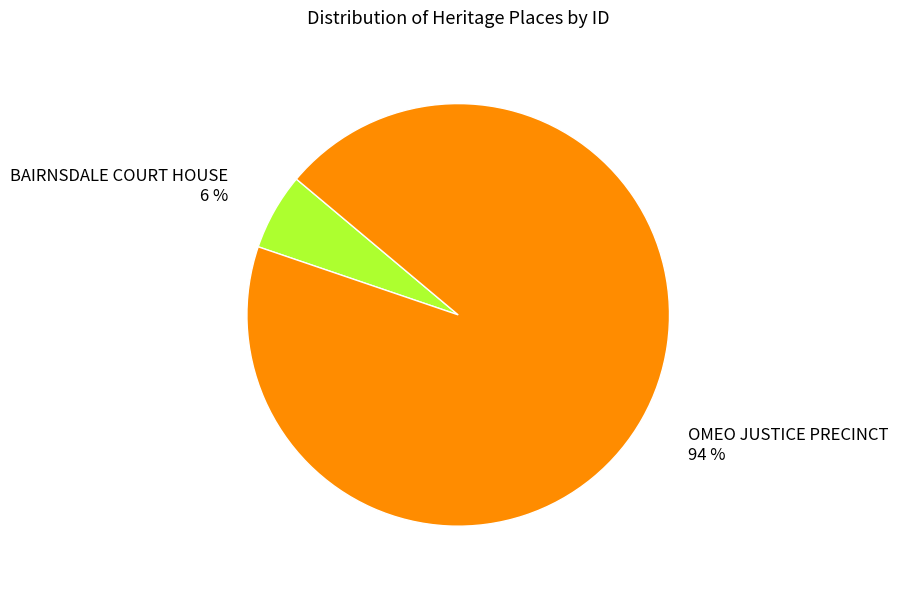

Approximately how many times larger is the value at BAIRNSDALE COURT HOUSE compared to OMEO JUSTICE PRECINCT?

0.1